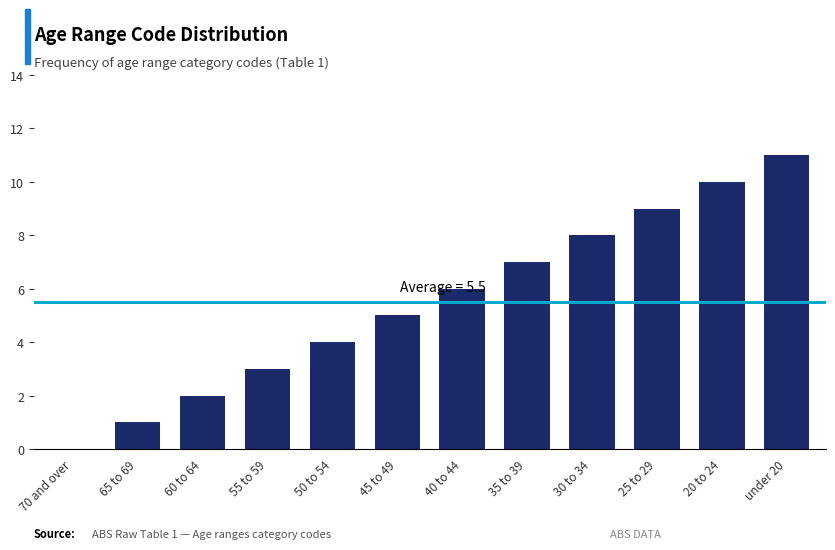

What is the sum of the values at 55 to 59 and 45 to 49?

8